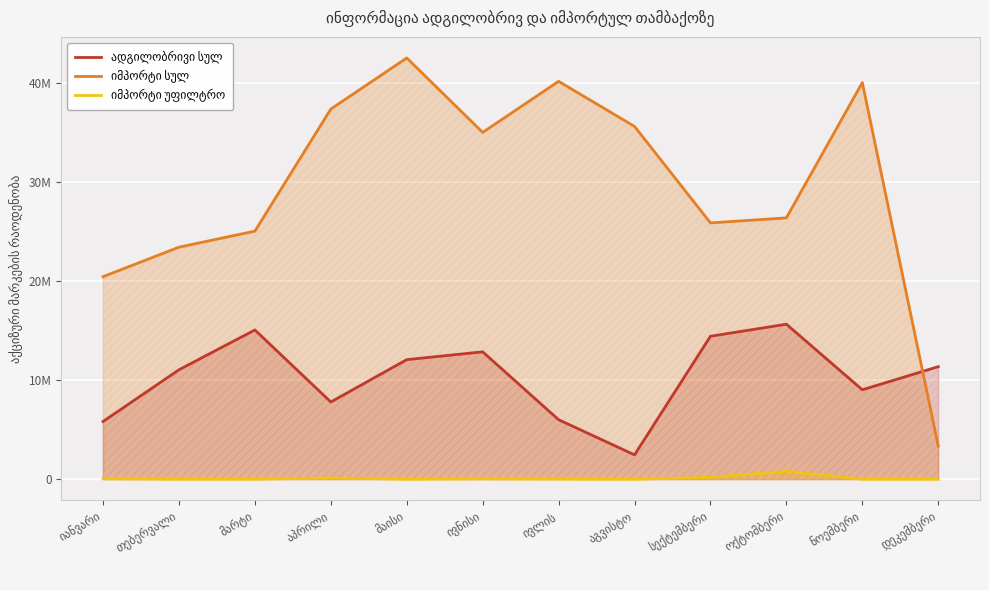

What is the value of the იმპორტი სულ point at the 7th from the left?

40194000